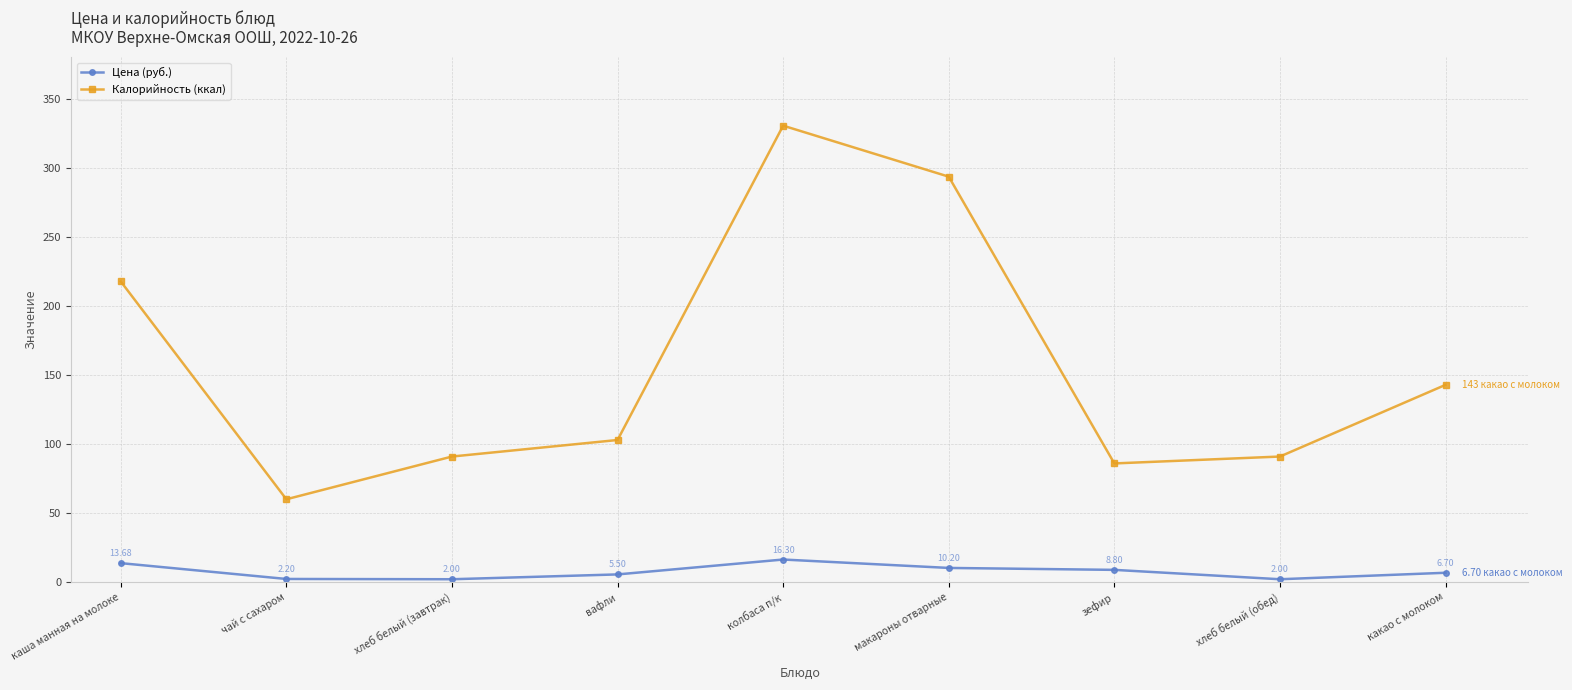

Reading left to right, transcribe all the data shown in this chart.

Цена (руб.): 13.7	2.2	2.0	5.5	16.3	10.2	8.8	2.0	6.7
Калорийность (ккал): 218.0	60.0	91.0	103.0	331.0	294.0	86.0	91.0	143.0